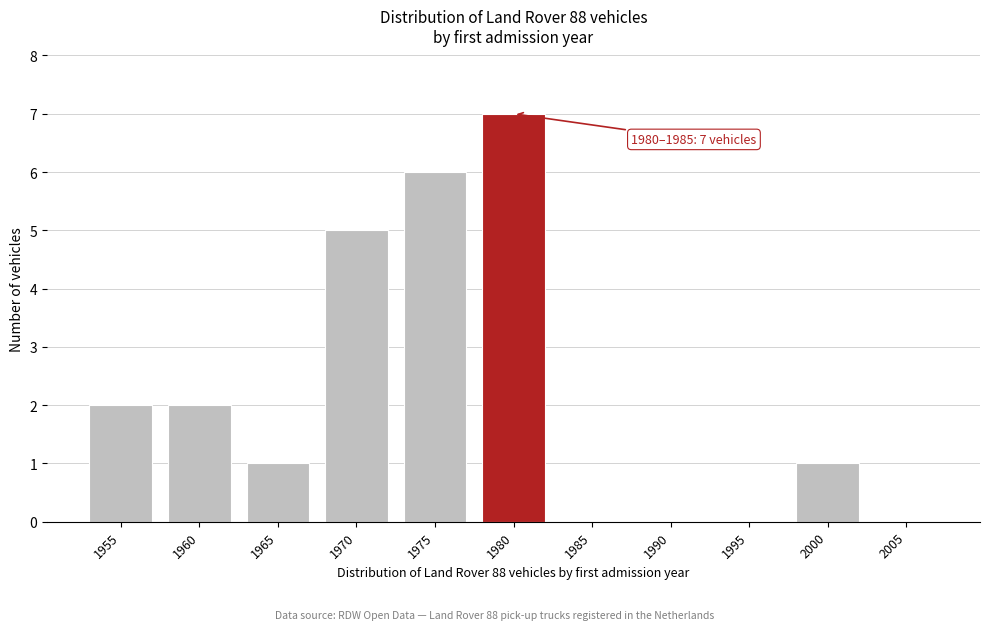

Reading right to left, what are all the values shown in this chart?

2005=0	2000=1	1995=0	1990=0	1985=0	1980=7	1975=6	1970=5	1965=1	1960=2	1955=2